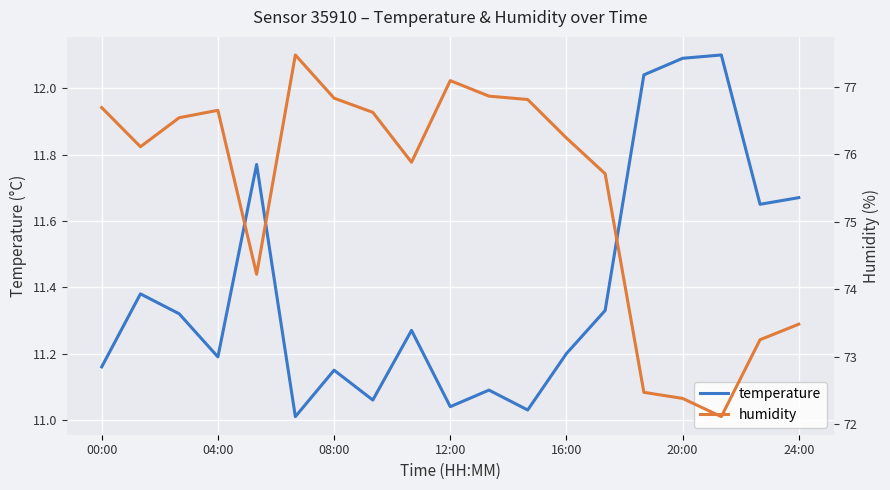

True or false: temperature has more than 0 points higher than both neighbors.

True